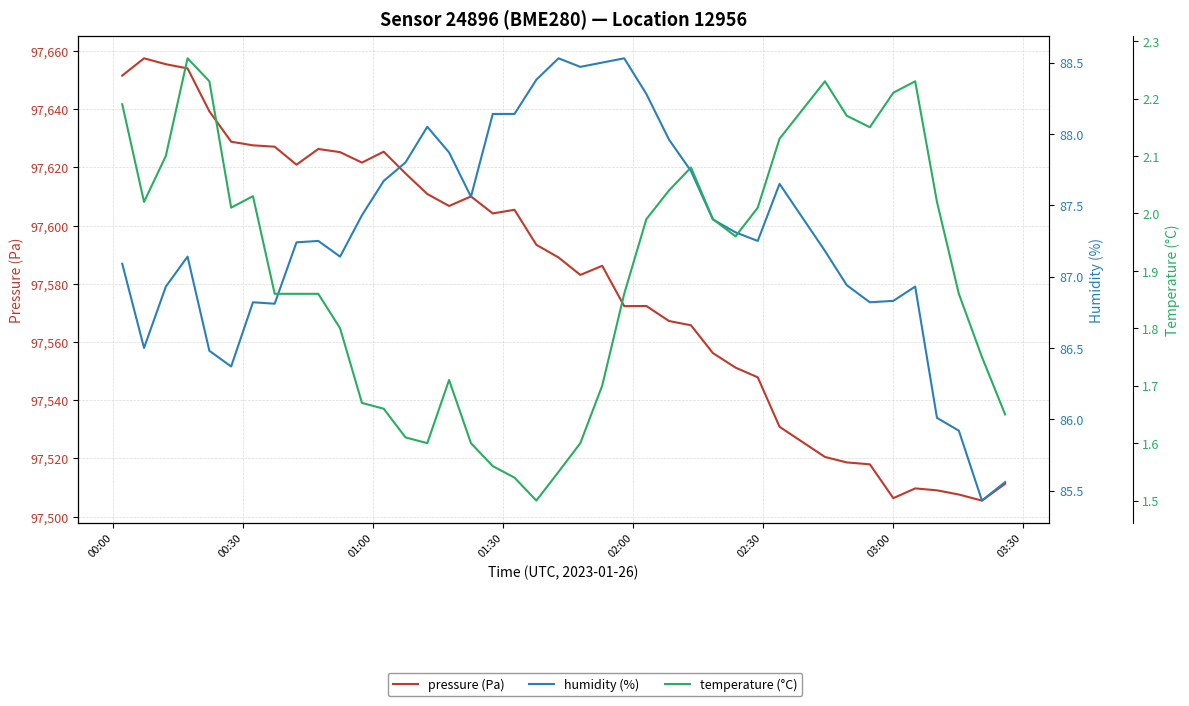

What is the difference between the maximum and second lowest values in the temperature (°C) series?

0.7